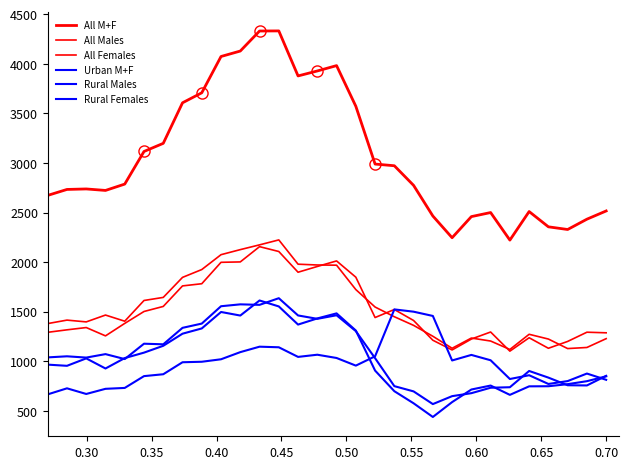

Which series has the widest spread of values?

All M+F